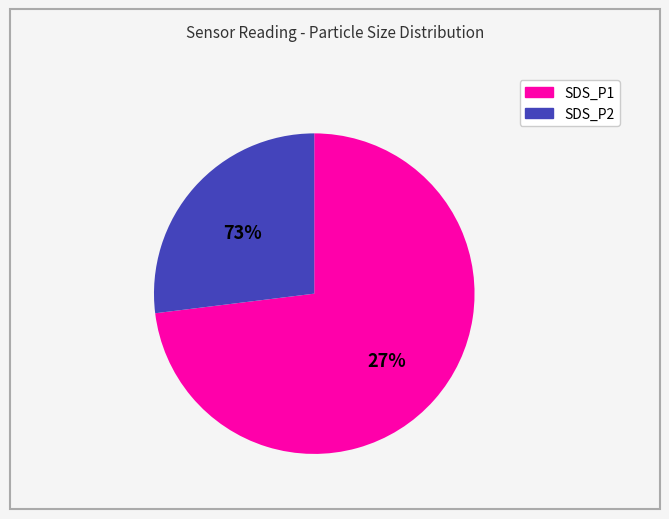

Rank the categories by value from lowest to highest.

SDS_P2, SDS_P1